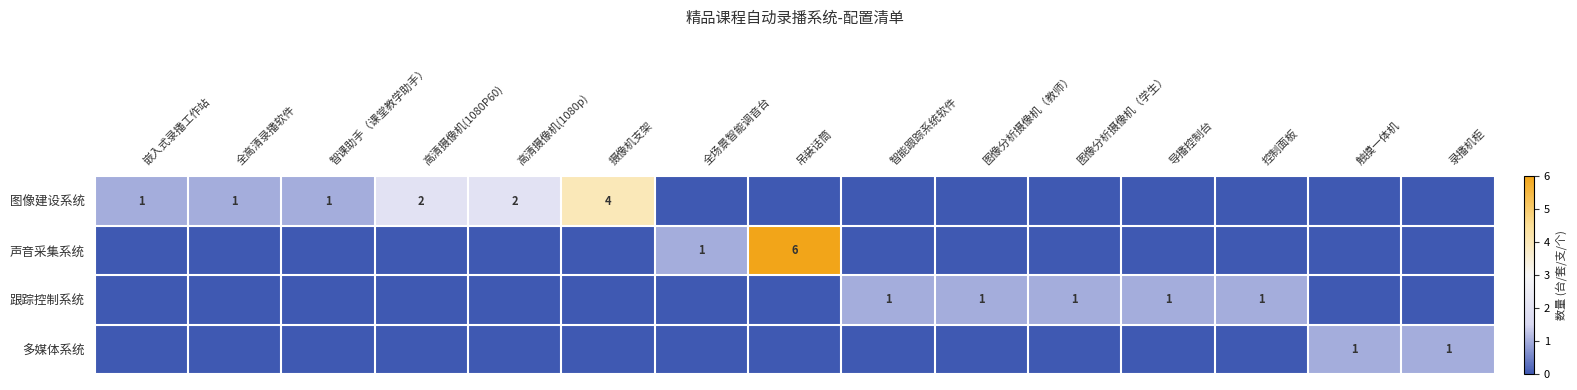

Is it true that 跟踪控制系统 equals 1 at 智能跟踪系统软件?

True